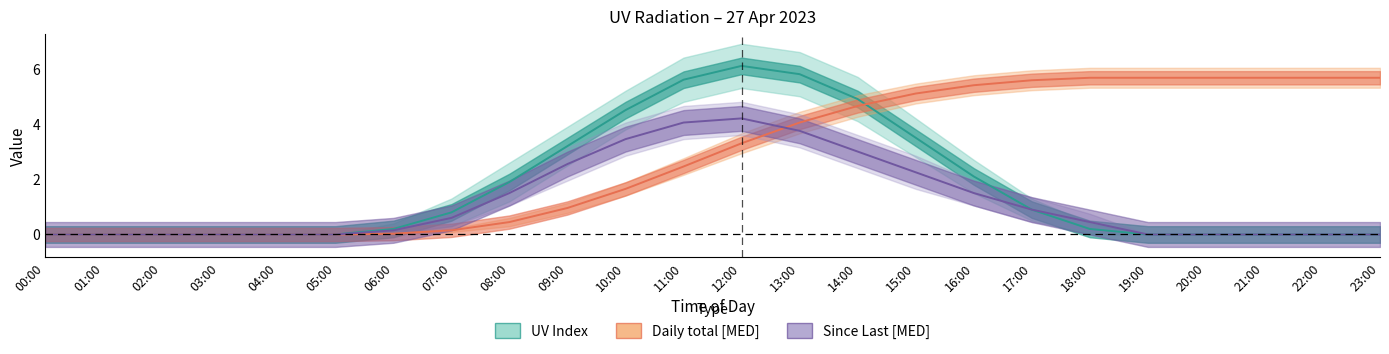

List the labels in order of UV Index value, smallest first.

00:00, 01:00, 02:00, 03:00, 04:00, 05:00, 19:00, 20:00, 21:00, 22:00, 23:00, 06:00, 18:00, 07:00, 17:00, 08:00, 16:00, 09:00, 15:00, 10:00, 14:00, 11:00, 13:00, 12:00